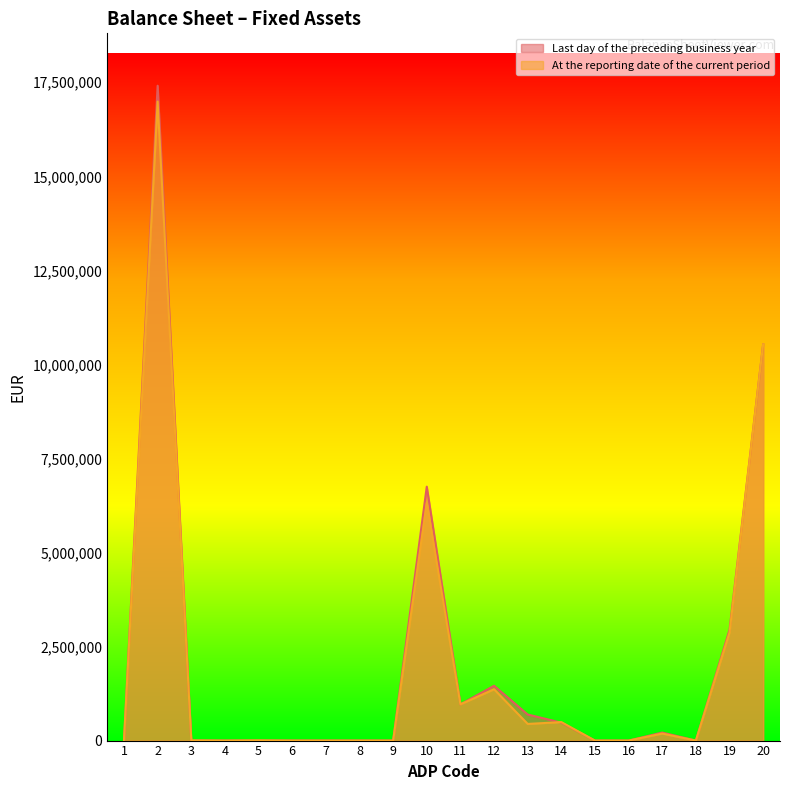

What is the difference between the maximum and minimum values in the At the reporting date of the current period series?

16986900